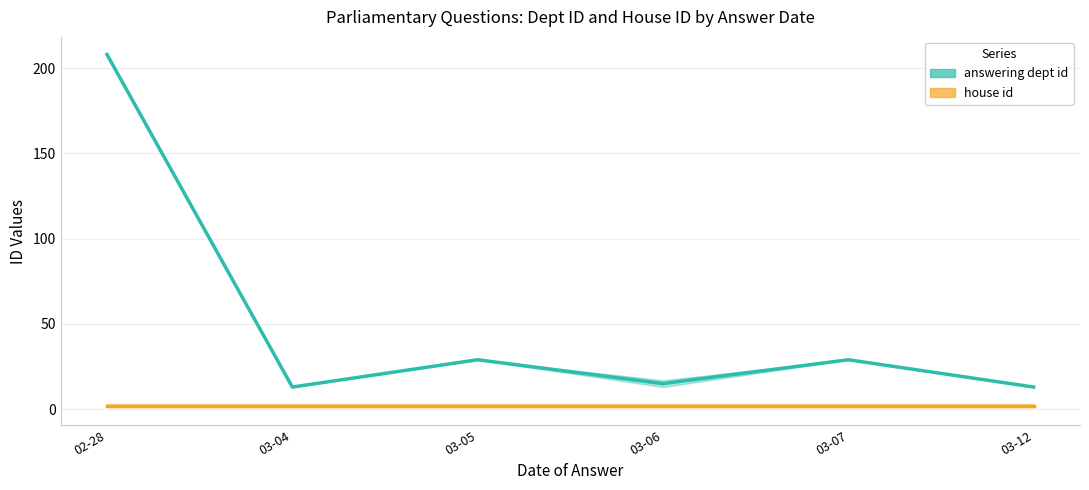

Which label corresponds to the smallest value in the chart?

02-28